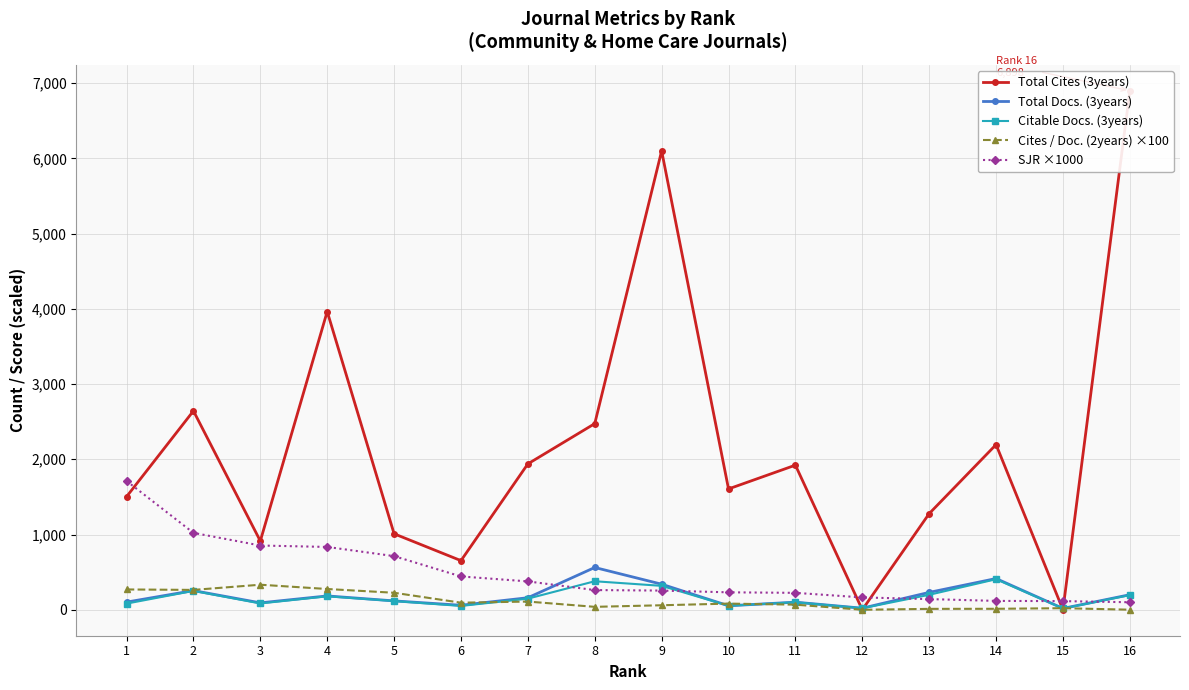

What value does the SJR ×1000 series have at 15?

115.0